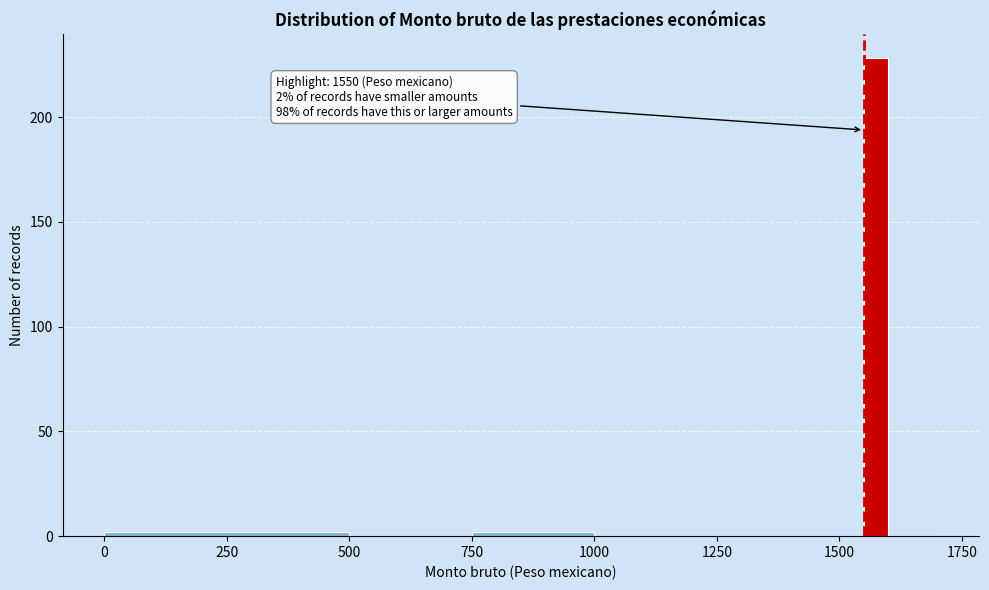

Around what value on the x-axis is the tallest bar? Give the approximate position of its centre, as read against the axis.

1600